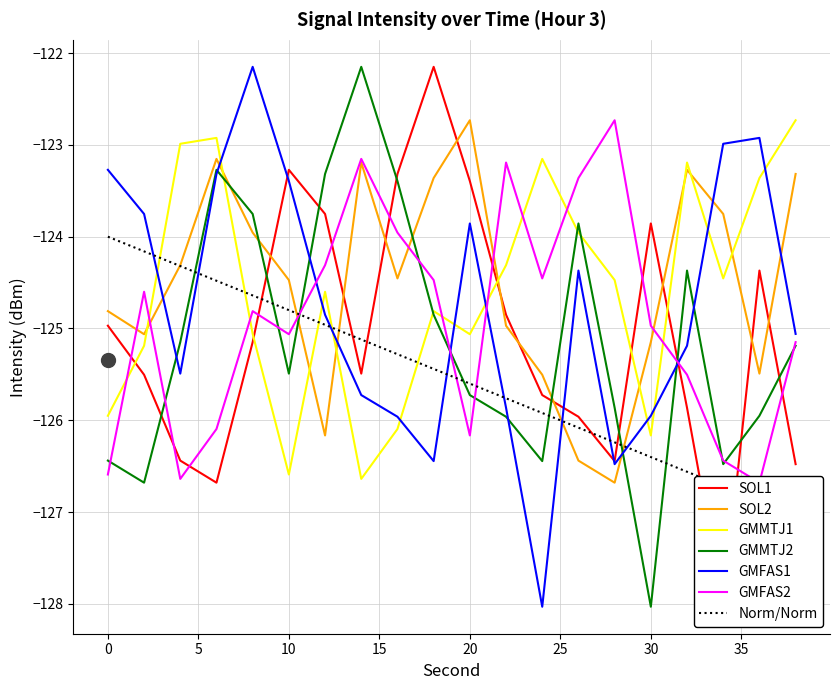

What is the maximum value for GMFAS1?

-122.2